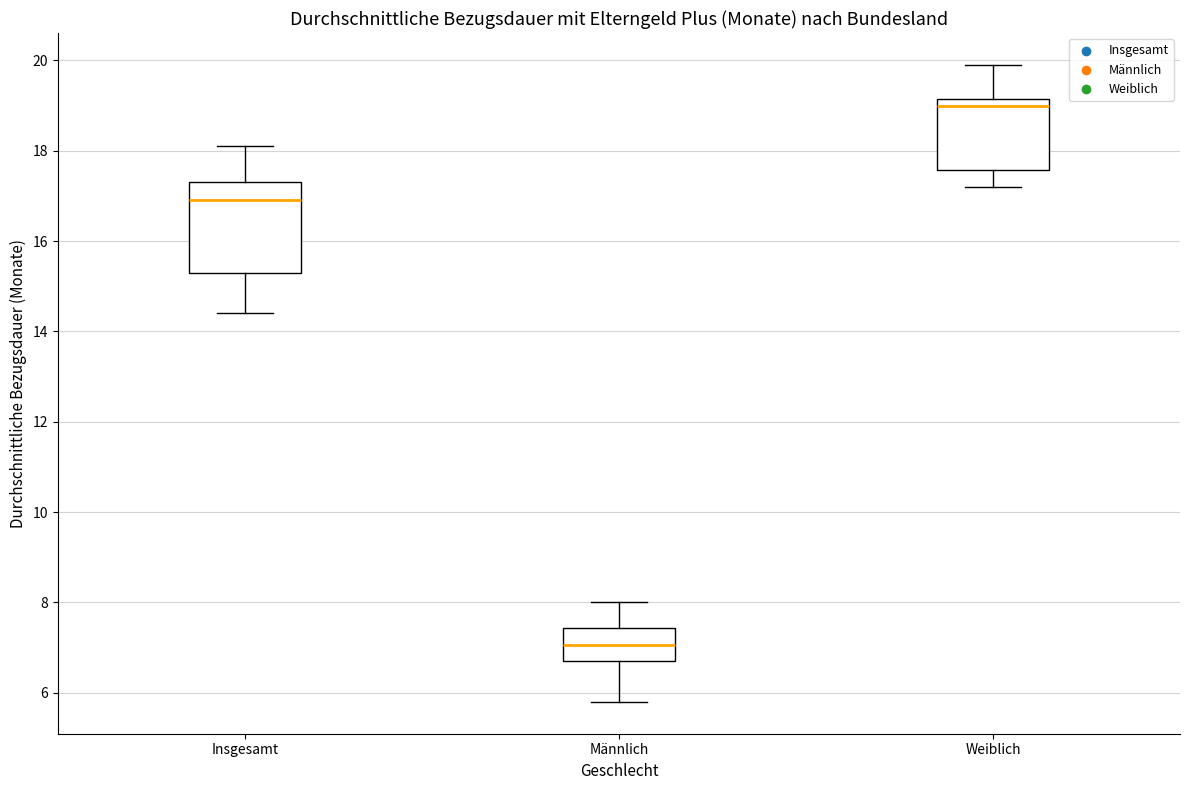

Where is the upper edge of the box for Insgesamt on the y-axis? The values are not printed on the chart, so give them approximately, as read against the axis.

17.4